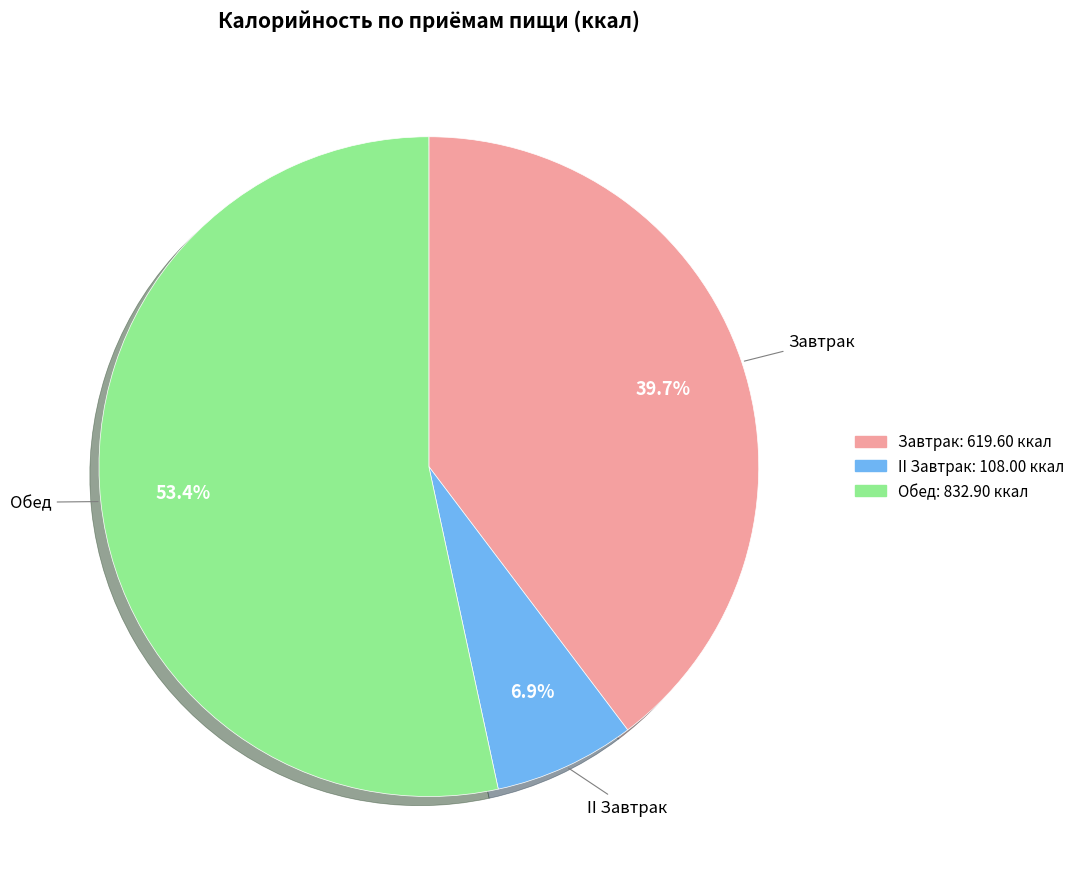

Rank the categories by value from lowest to highest.

II Завтрак, Завтрак, Обед